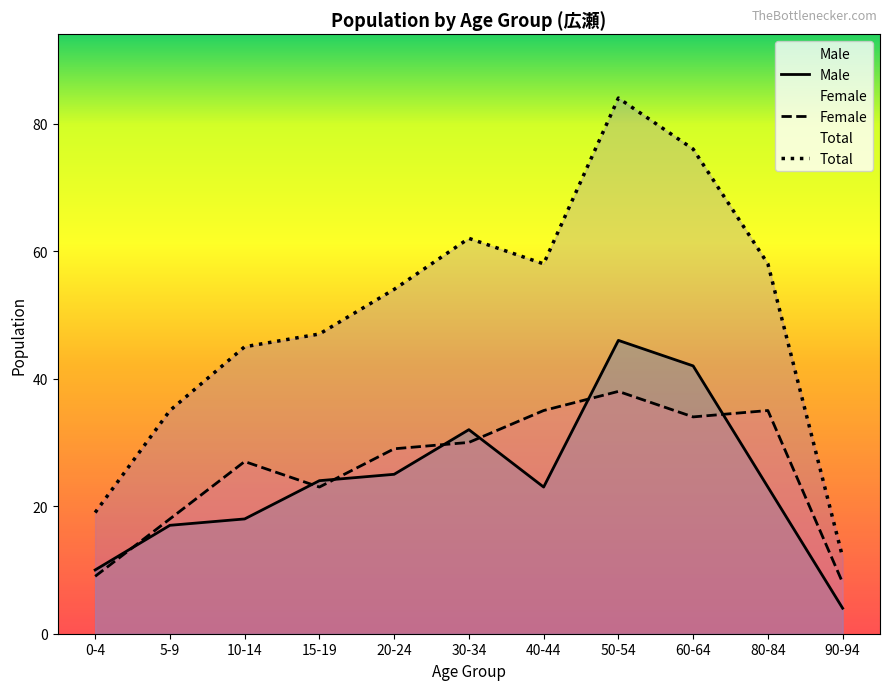

What are all the series names shown in the legend?

Male, Female, Total